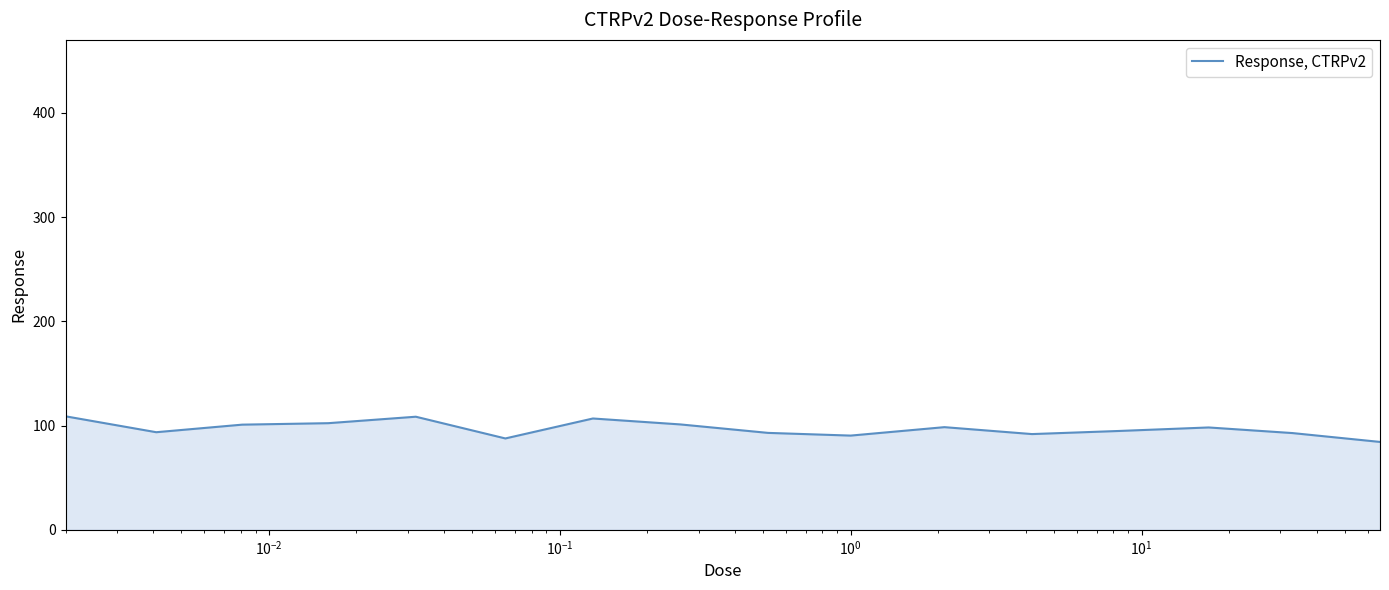

How many lines are shown in the chart?

1